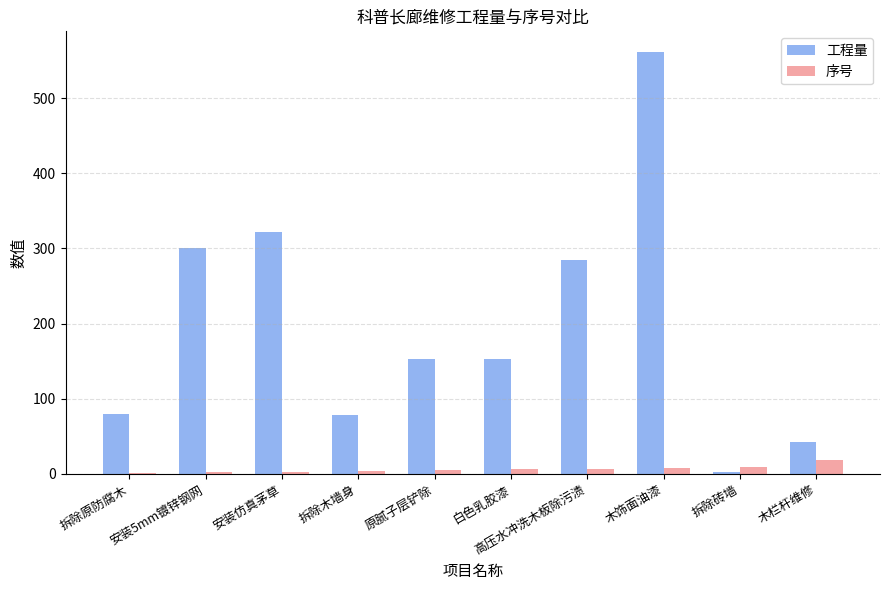

What is the greatest value displayed?

560.7